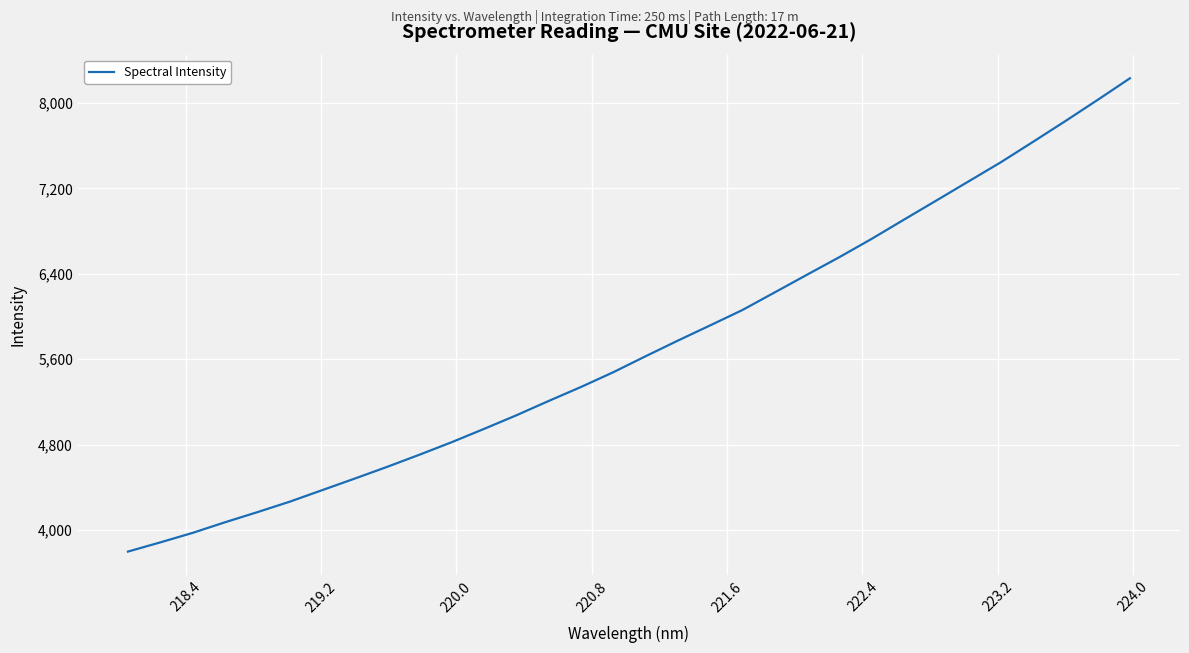

What is the maximum value shown in the chart?

8231.9